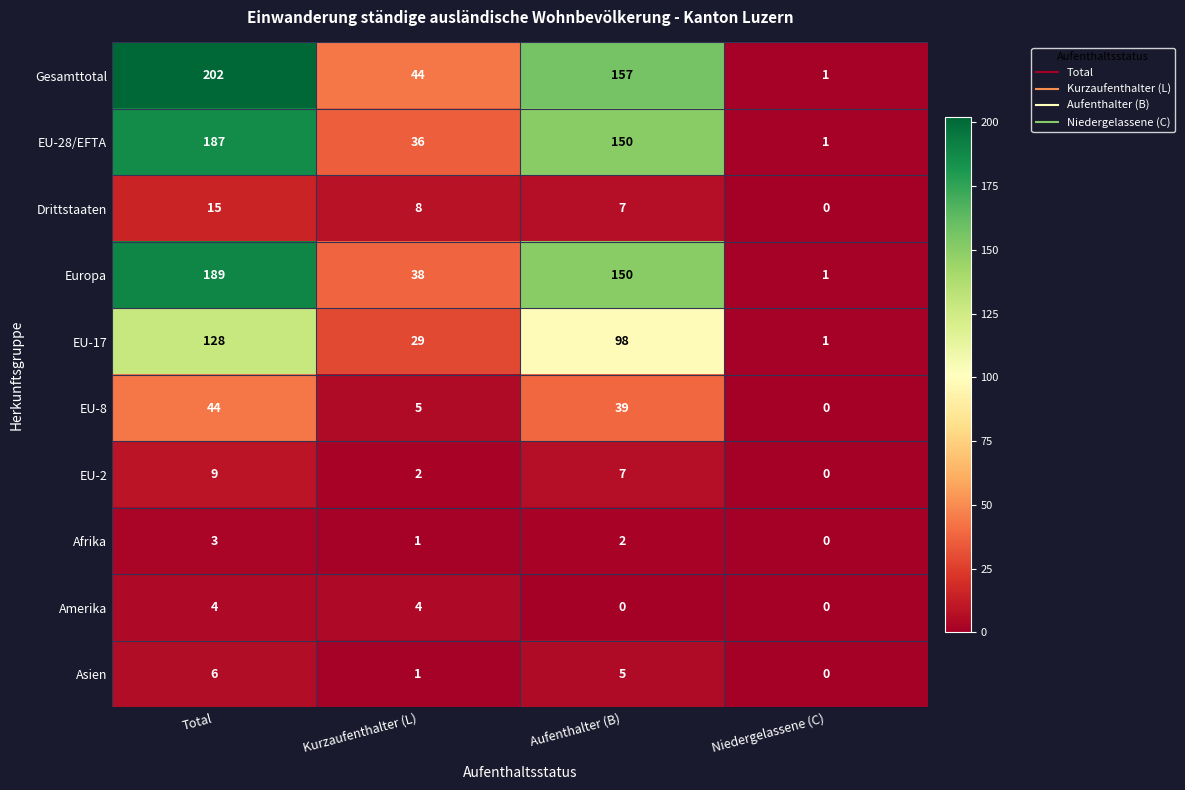

What is the difference between the maximum and second lowest values in the EU-28/EFTA series?

151